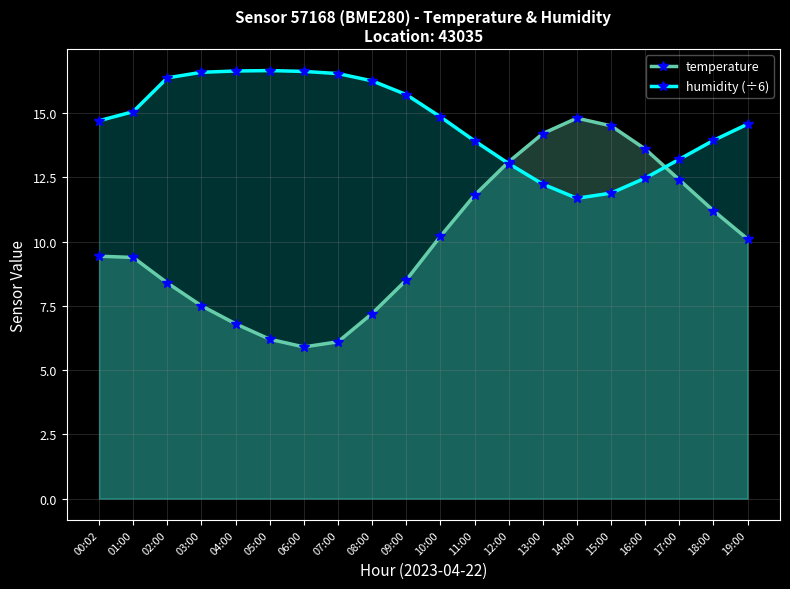

What are all the series names shown in the legend?

temperature, humidity (÷6)